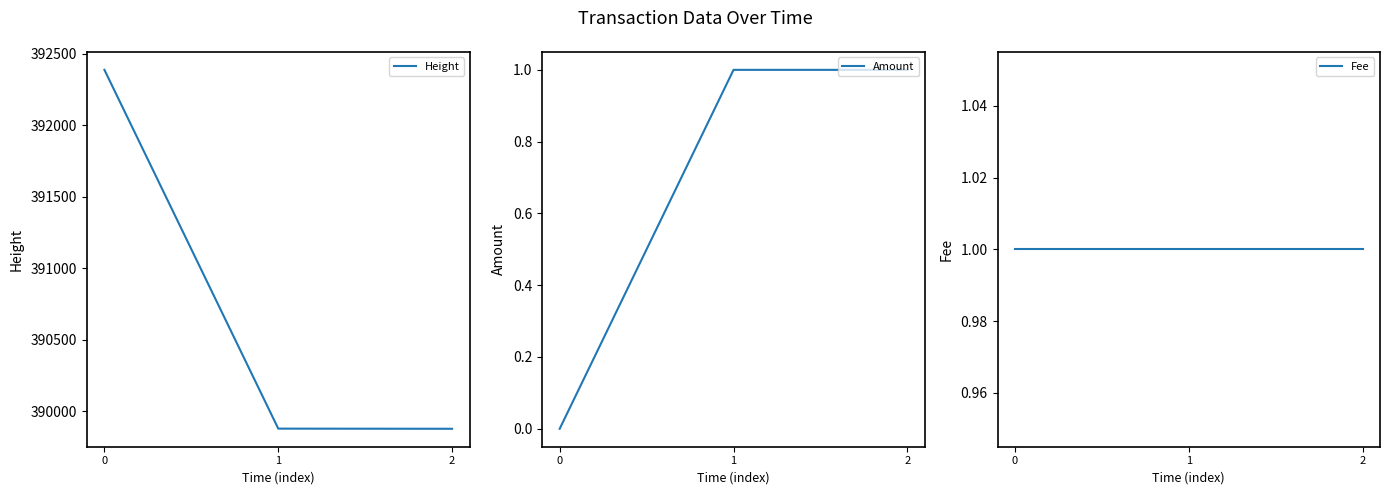

How many positive values does the Amount series have?

2